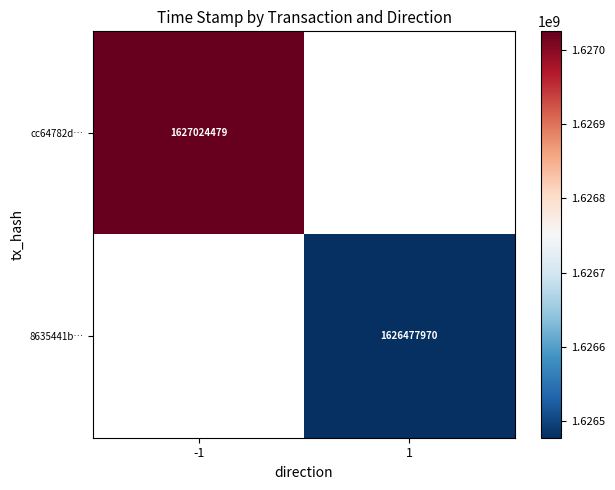

What is the maximum value shown in the chart?

1627024479.0